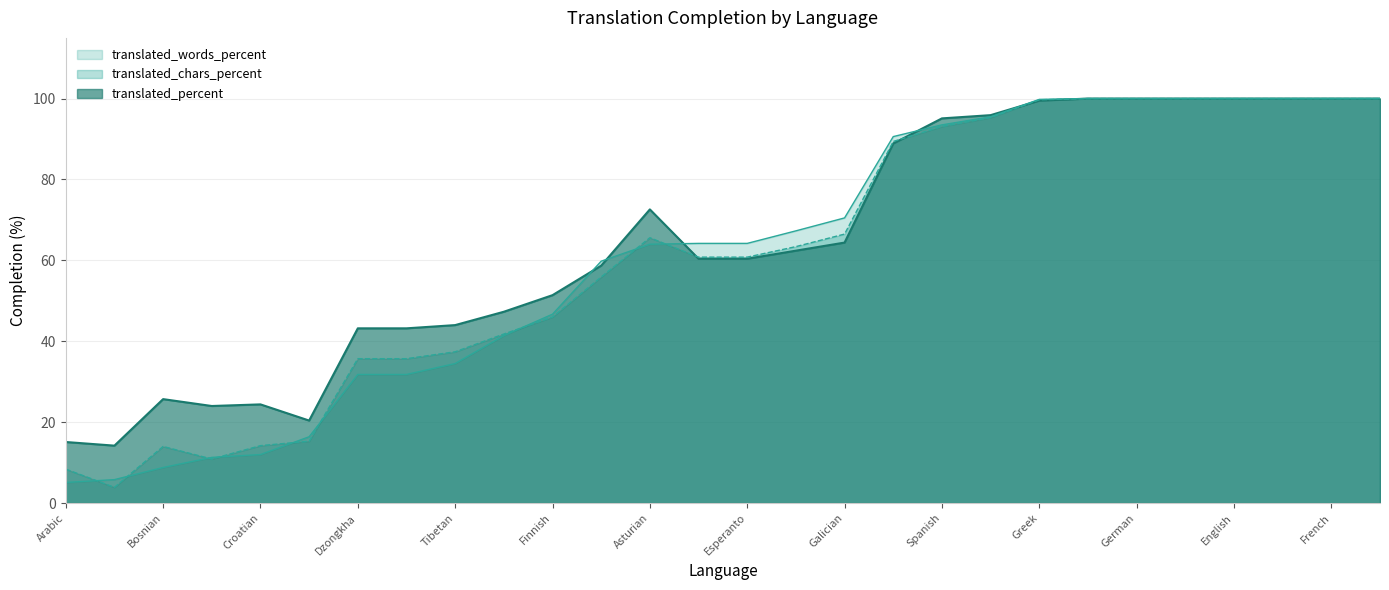

What is the greatest value displayed?

100.0